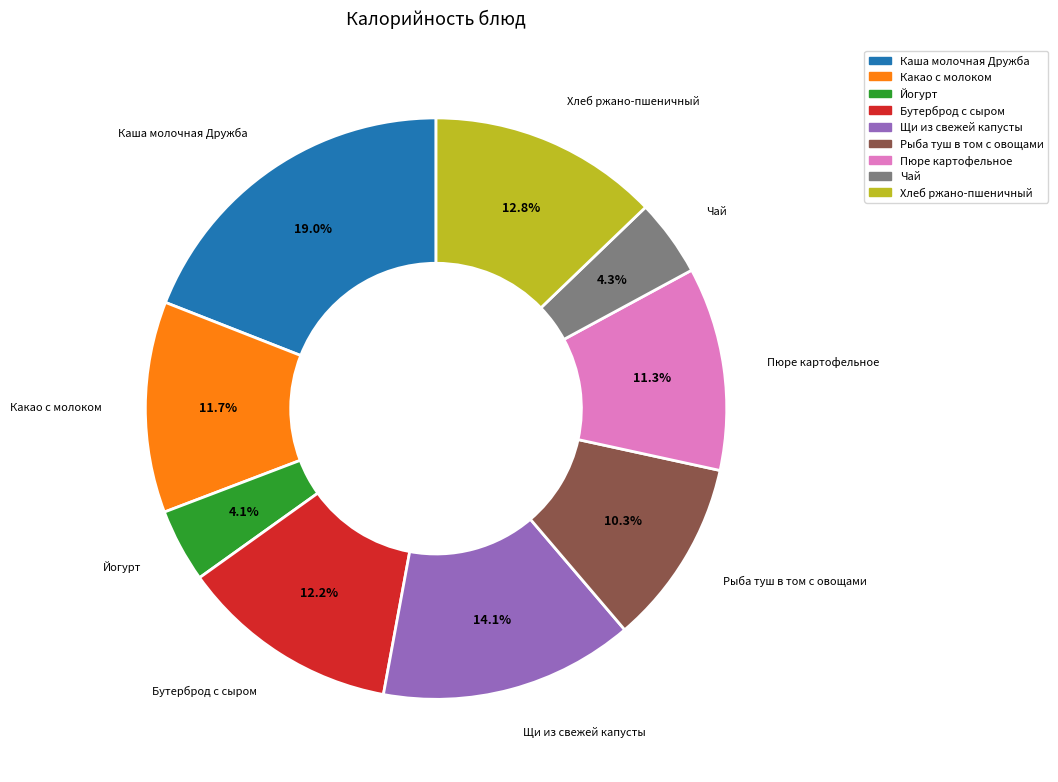

What is the ratio of the value at Какао с молоком to the value at Чай?

2.7